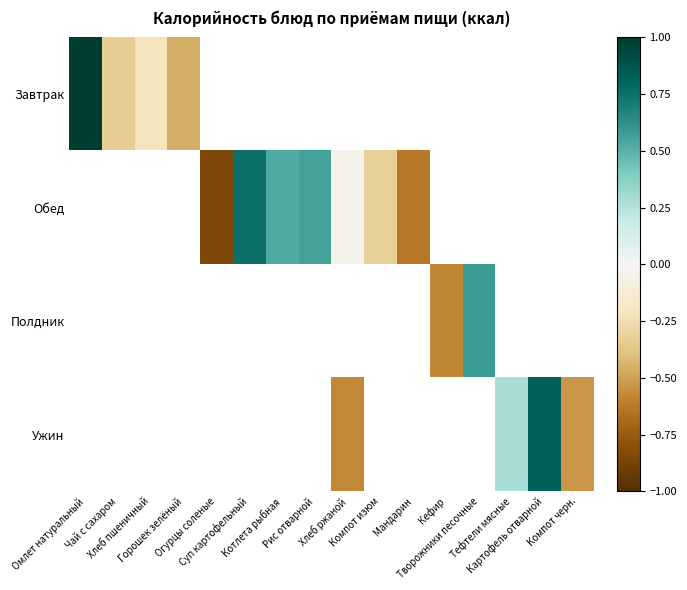

Count the number of categories in the chart.

16